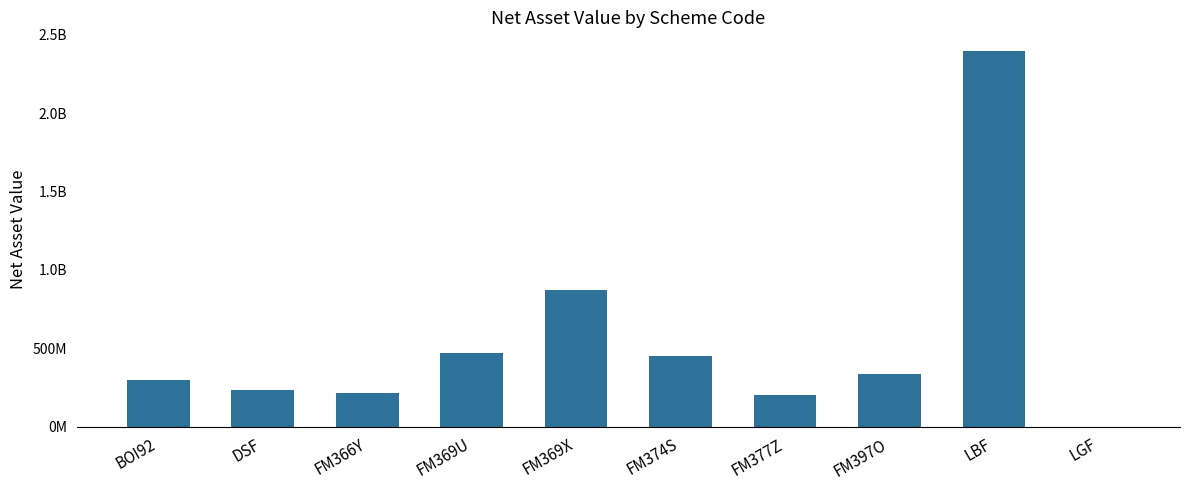

What is the sum of all values?

5474450329.5